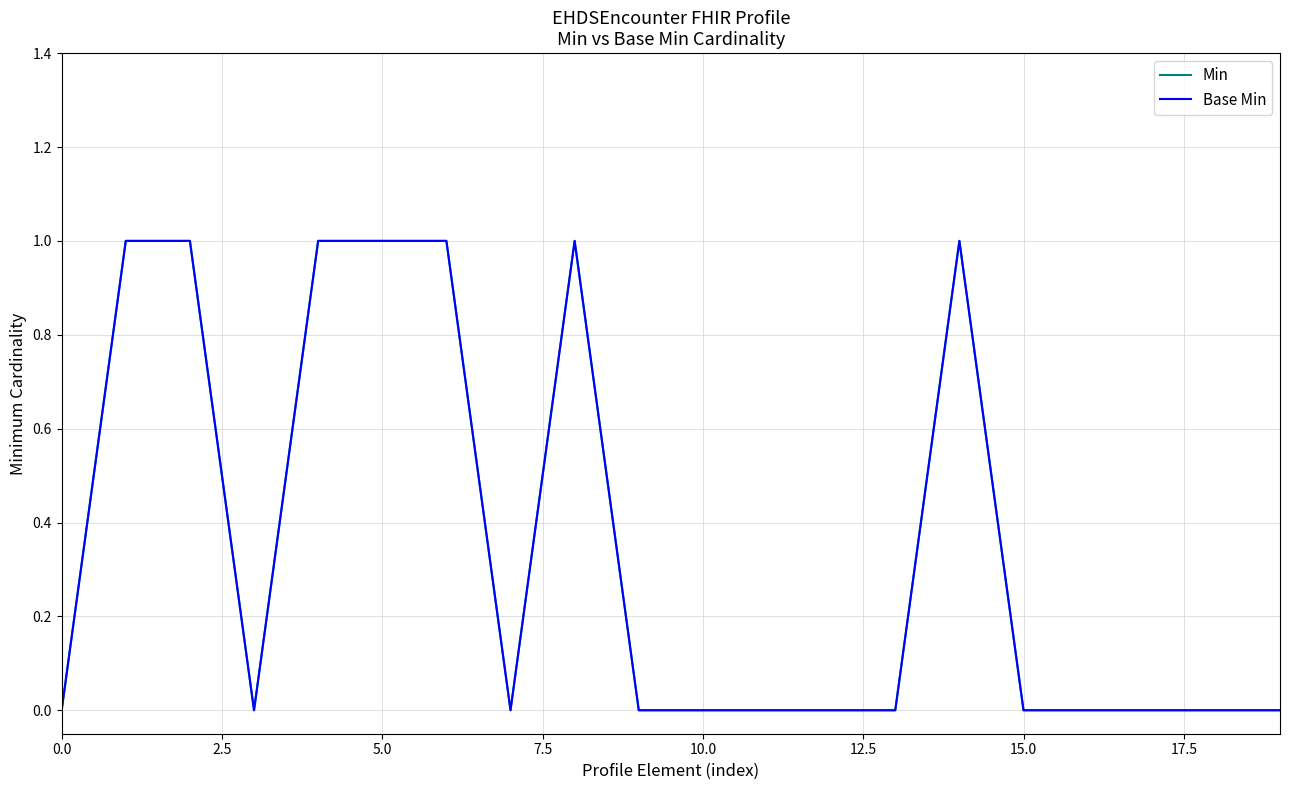

How many positive values does the Base Min series have?

7